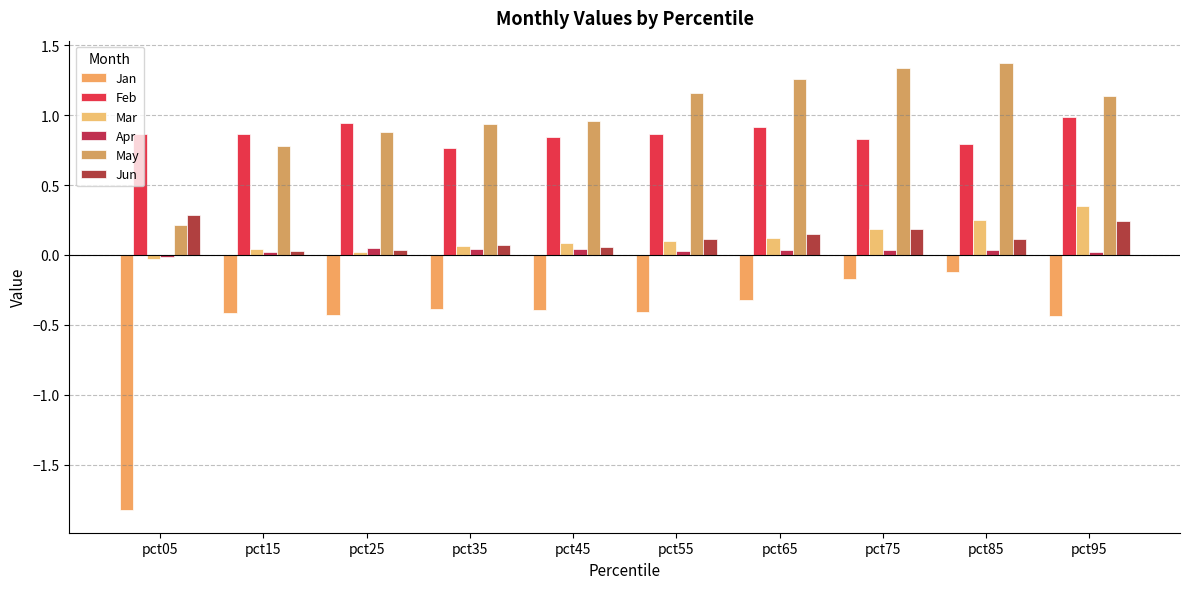

Does the chart contain any negative values?

Yes